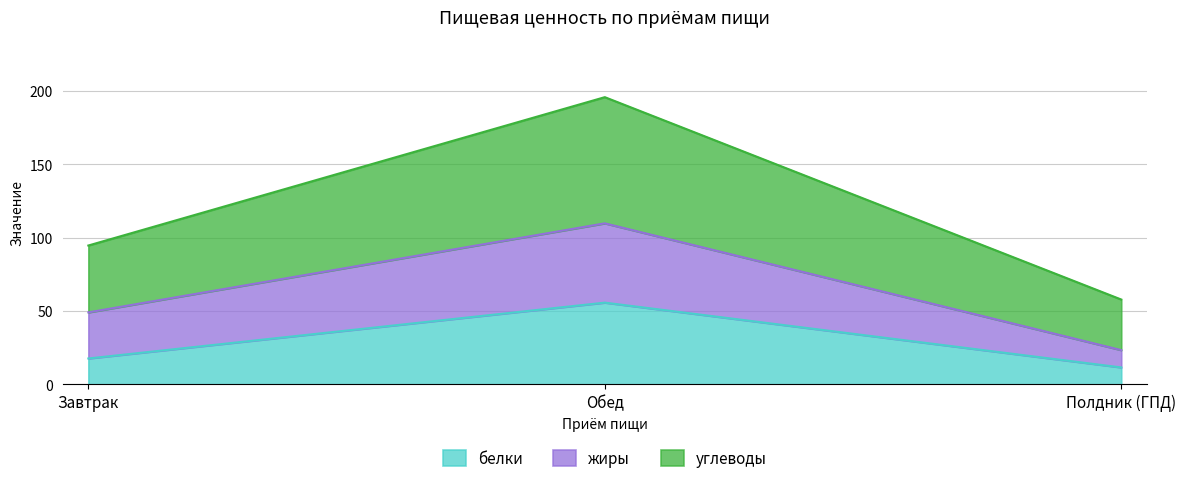

What is the sum of all белки values?

85.0